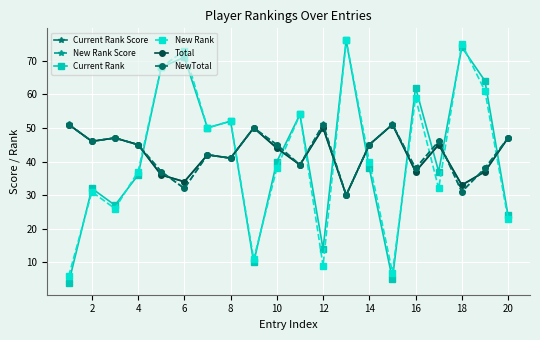

After their last crossing, which series has the higher values: Current Rank or Total?

Total